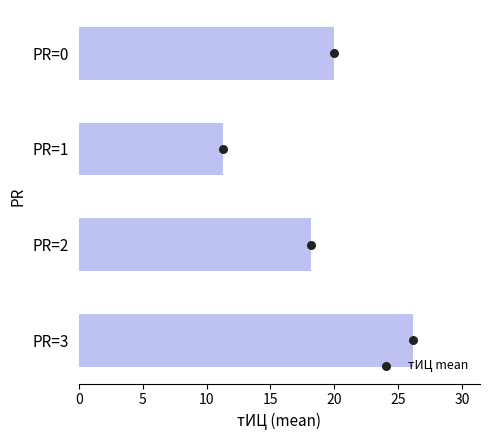

Between PR=3 and PR=0, which is larger?

PR=3